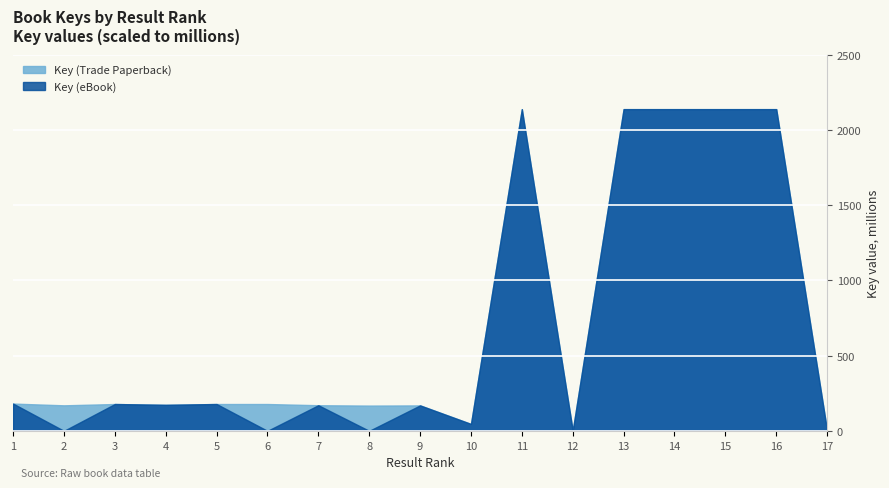

Rank the series by their average value, from highest to lowest.

Key (Trade Paperback), Key (eBook)